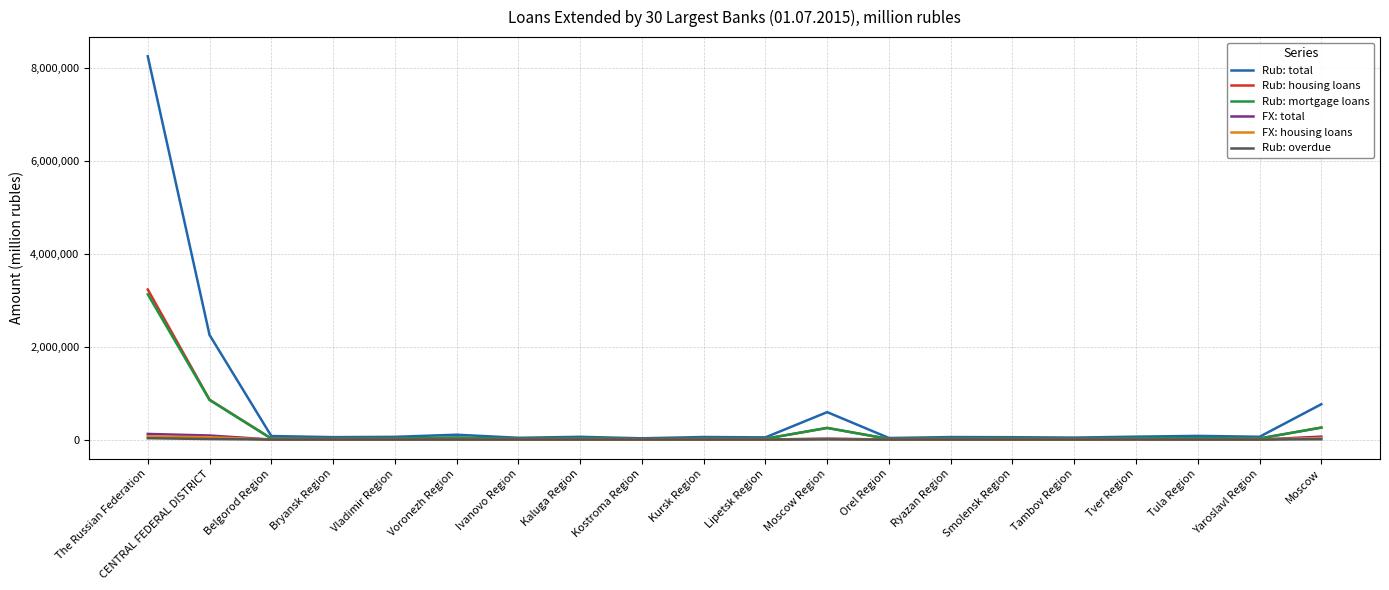

Which series has the largest range (max minus min)?

Rub: total